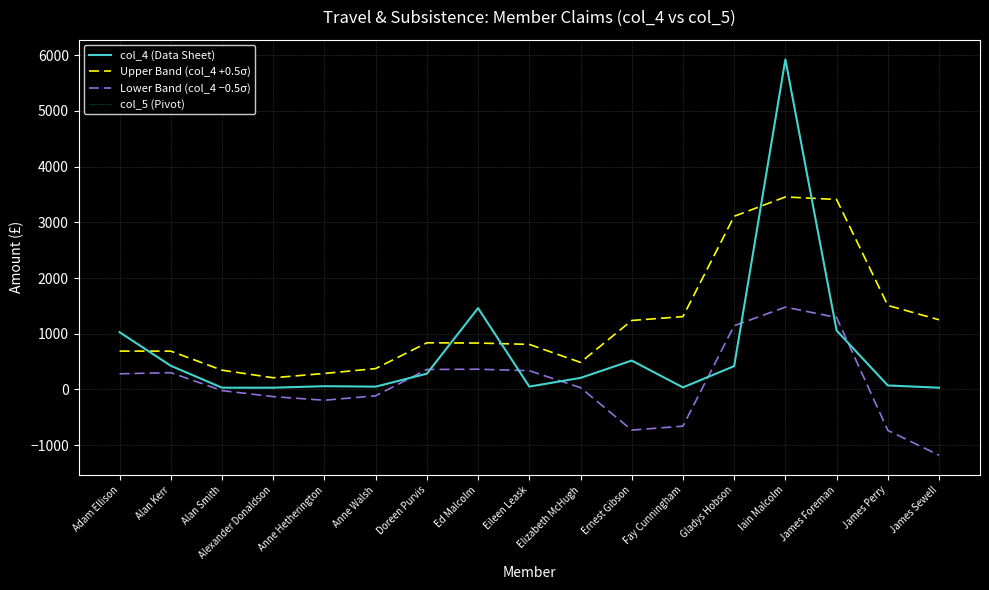

Is this an area chart (filled region under the line)?

No